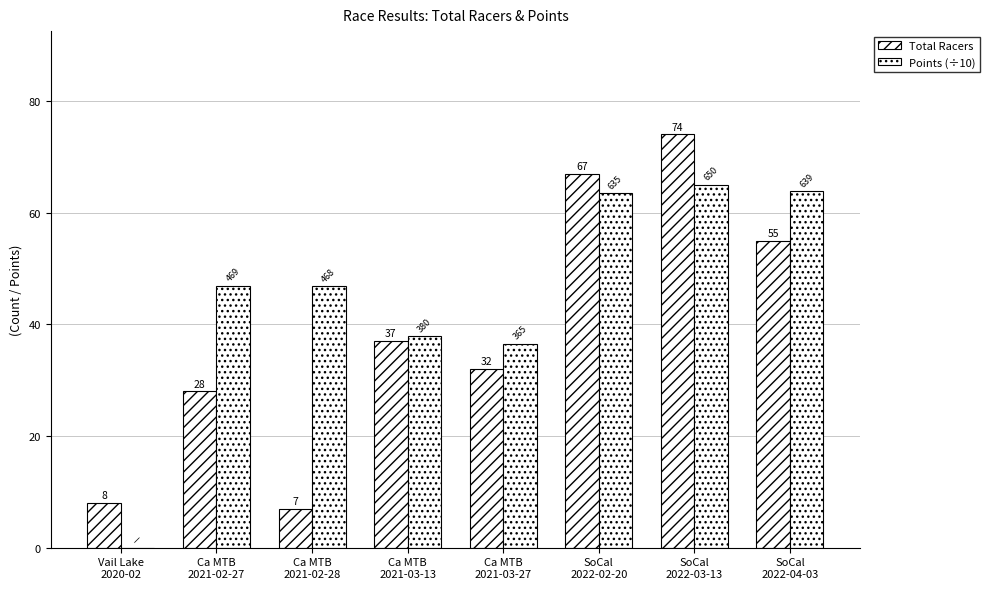

What is the maximum value for Total Racers?

74.0